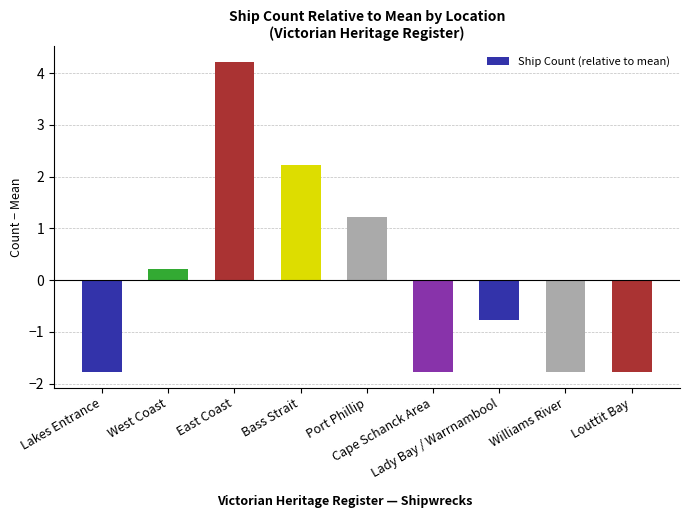

Reading right to left, list all the values displayed in this chart.

Louttit Bay=-1.8	Williams River=-1.8	Lady Bay / Warrnambool=-0.8	Cape Schanck Area=-1.8	Port Phillip=1.2	Bass Strait=2.2	East Coast=4.2	West Coast=0.2	Lakes Entrance=-1.8